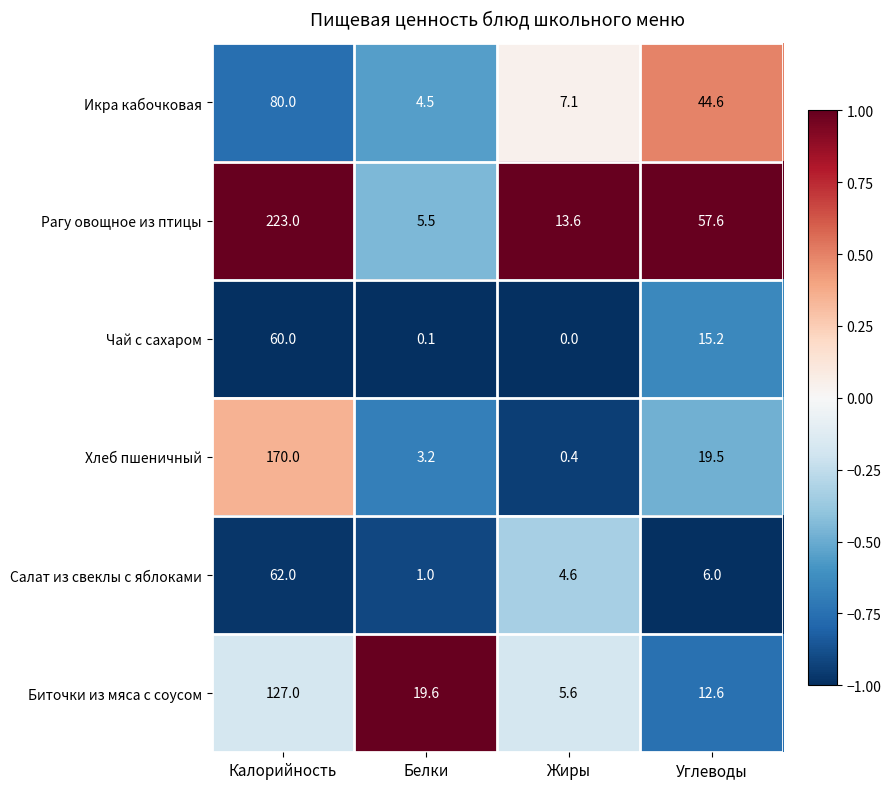

Between Калорийность and Жиры, which series saw the biggest shift?

Рагу овощное из птицы